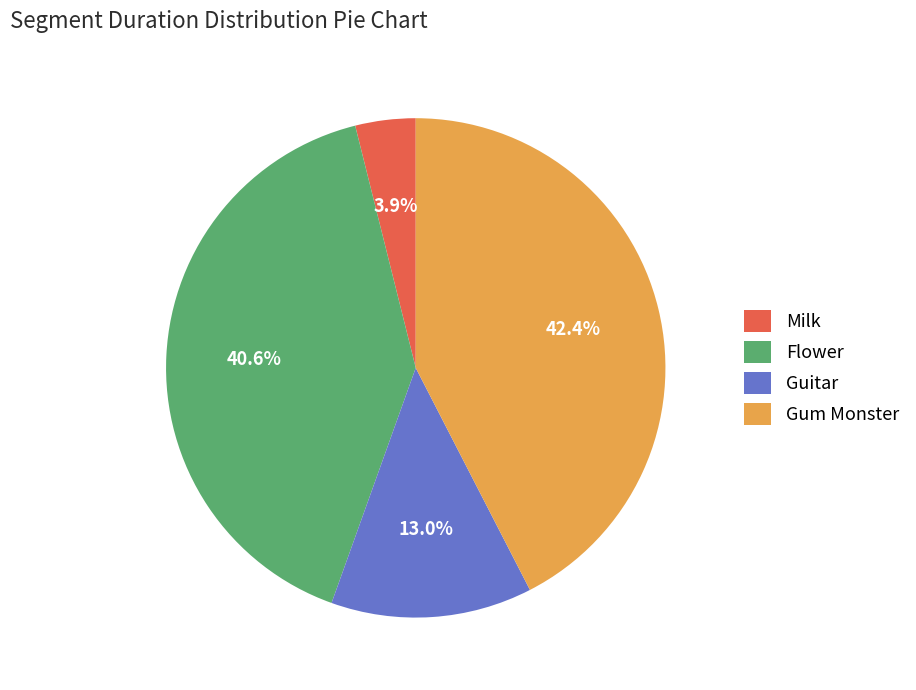

The Gum Monster slice represents 42% of the pie. True or false?

True